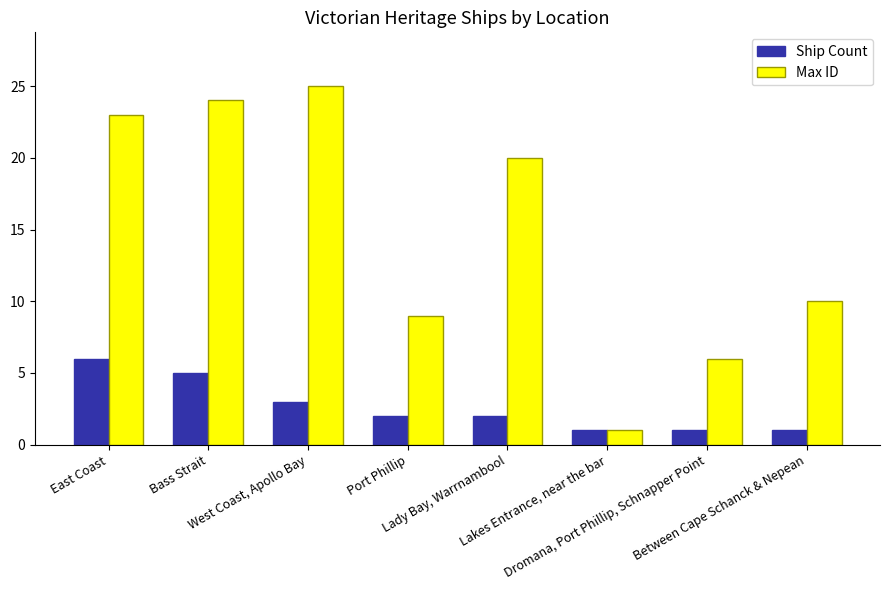

Is it true that Max ID equals 35 at West Coast, Apollo Bay?

False